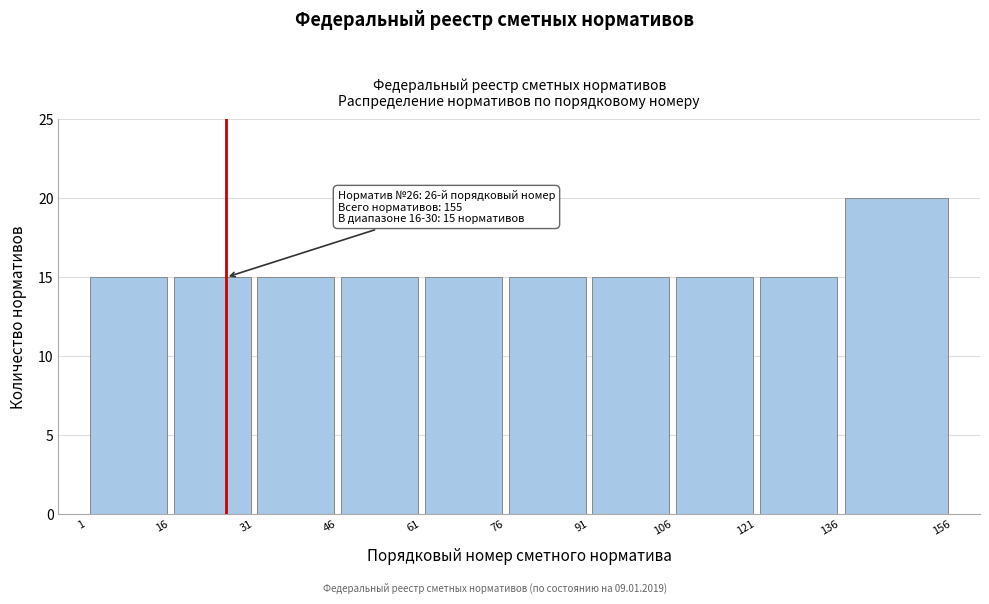

Which range on the x-axis has the tallest bar?

136 to 156